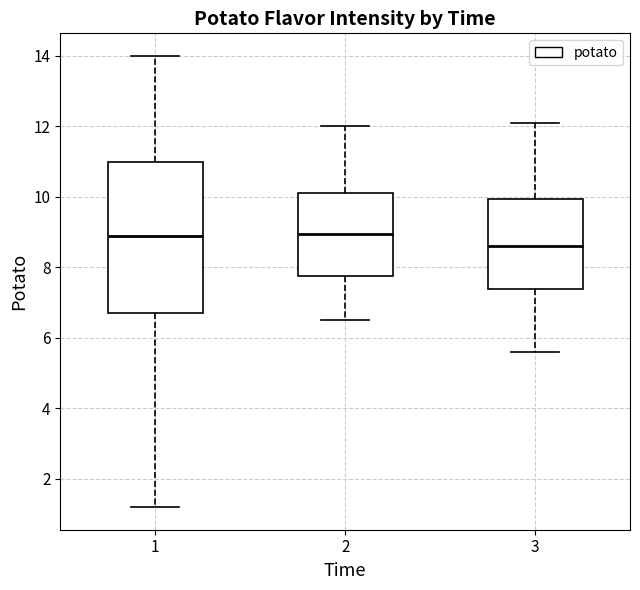

Where does the upper whisker of the box at x = 1 end on the y-axis? The values are not printed on the chart, so give them approximately, as read against the axis.

14.0